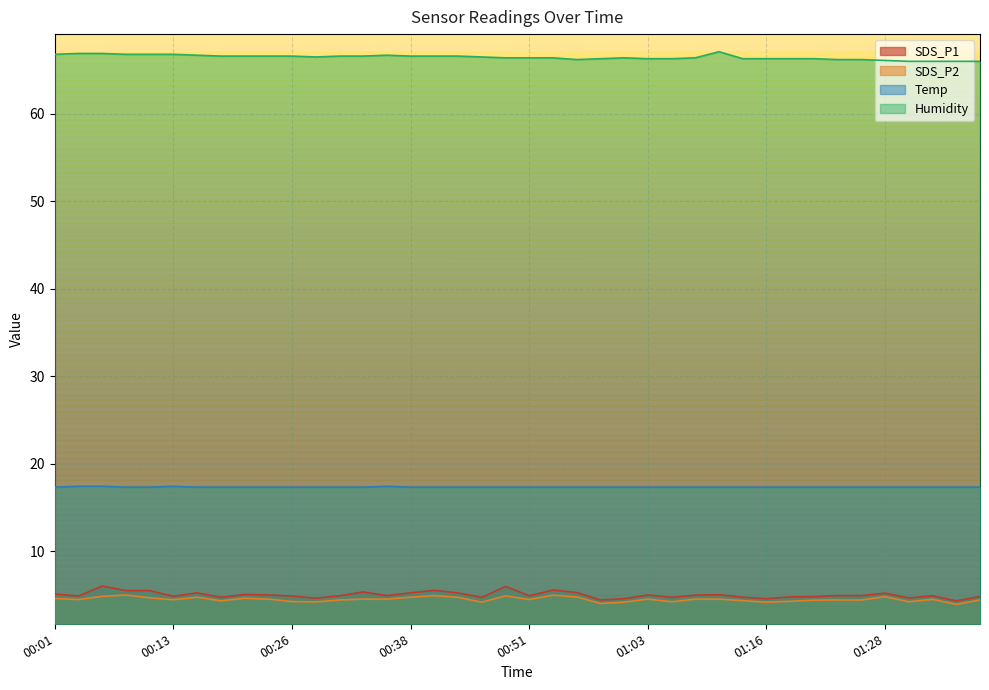

Which series has the largest range (max minus min)?

SDS_P1